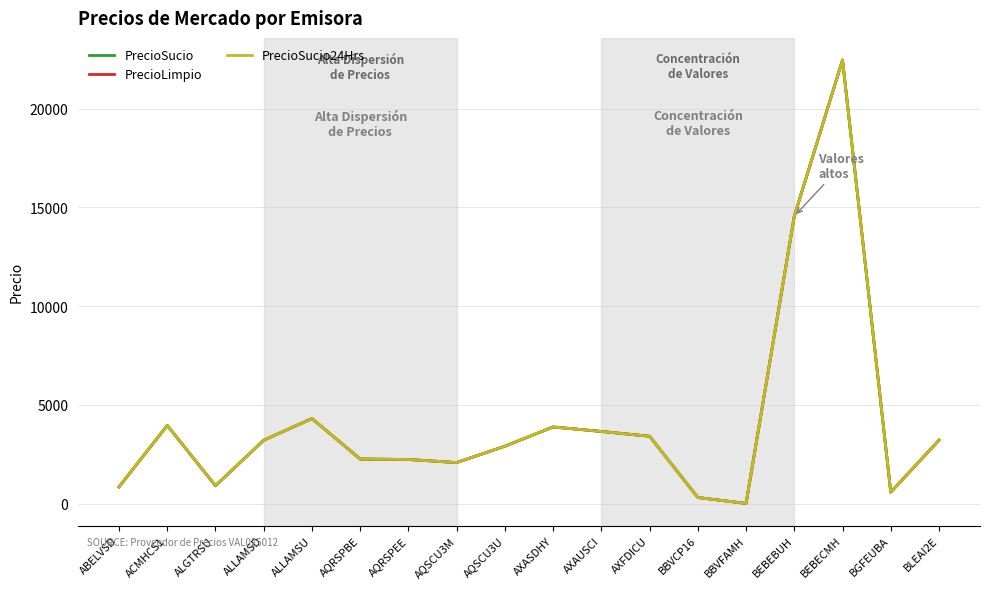

Reading left to right, transcribe all the data shown in this chart.

PrecioSucio: 852.4	3964.1	911.0	3216.3	4312.7	2263.5	2239.7	2084.0	2911.7	3886.4	3659.7	3415.8	316.1	14.9	14557.5	22460.8	587.0	3217.9
PrecioLimpio: 852.4	3964.1	911.0	3216.3	4312.7	2263.5	2239.7	2084.0	2911.7	3886.4	3659.7	3415.8	316.1	14.9	14557.5	22460.8	587.0	3217.9
PrecioSucio24Hrs: 852.4	3964.1	911.0	3216.3	4312.7	2263.5	2239.7	2084.0	2911.7	3886.4	3659.7	3415.8	316.1	14.9	14557.5	22460.8	587.0	3217.9